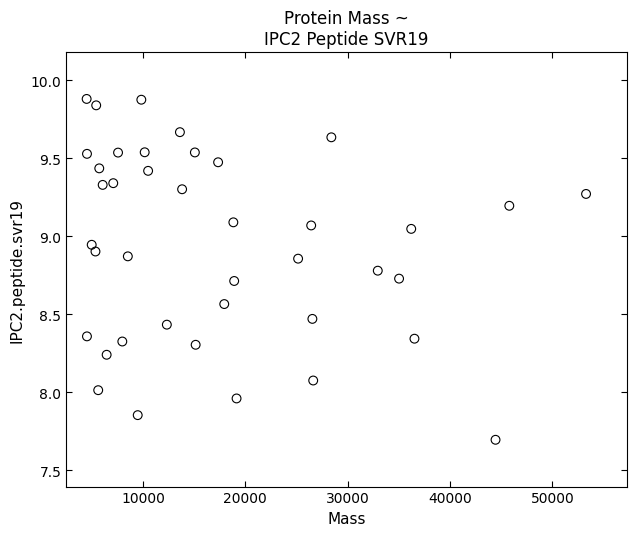

What is the range of Y values (max minus min)?

2.2